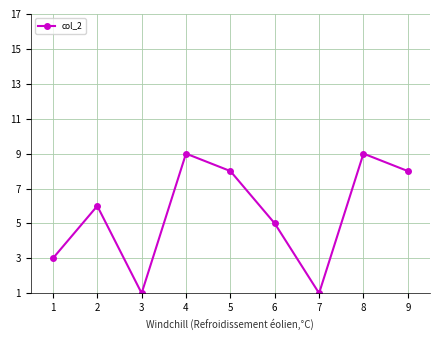

Count the number of categories in the chart.

9